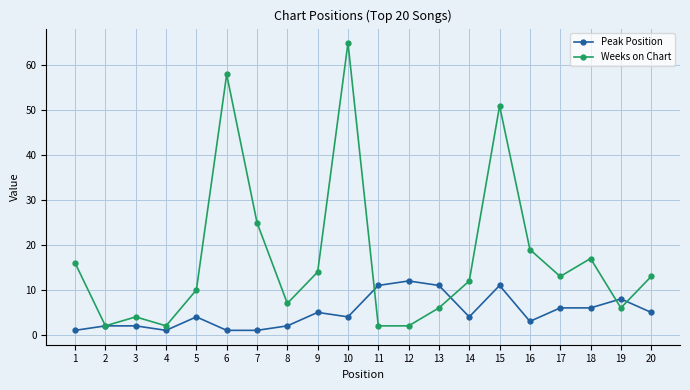

True or false: Peak Position has more than 2 interior local peaks.

True